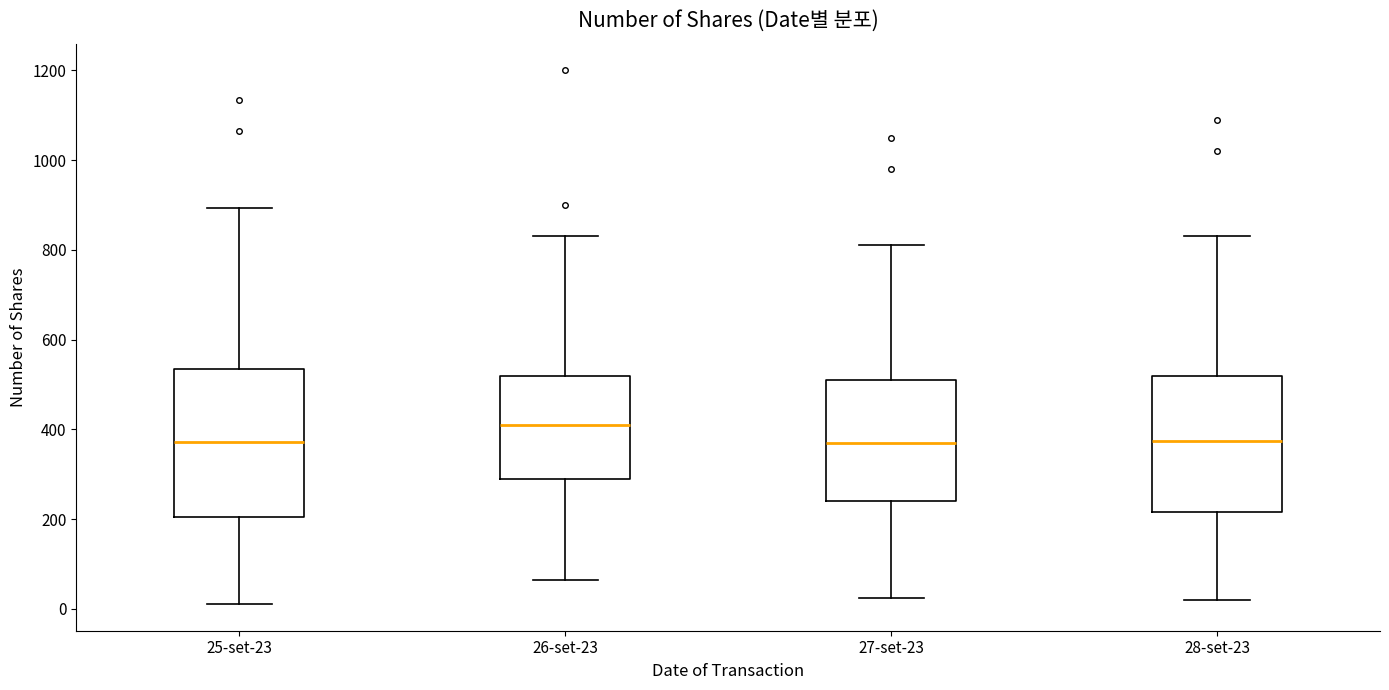

Where is the upper edge of the box for 27-set-23 on the y-axis? The values are not printed on the chart, so give them approximately, as read against the axis.

520